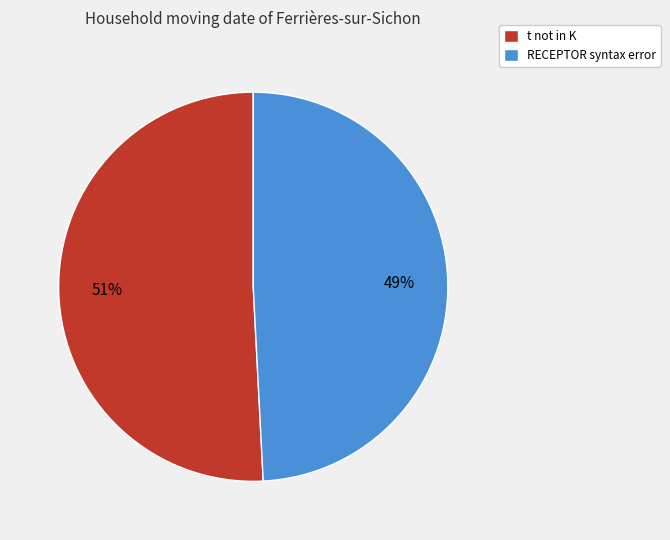

Do RECEPTOR syntax error and t not in K together represent more than half of the pie?

Yes